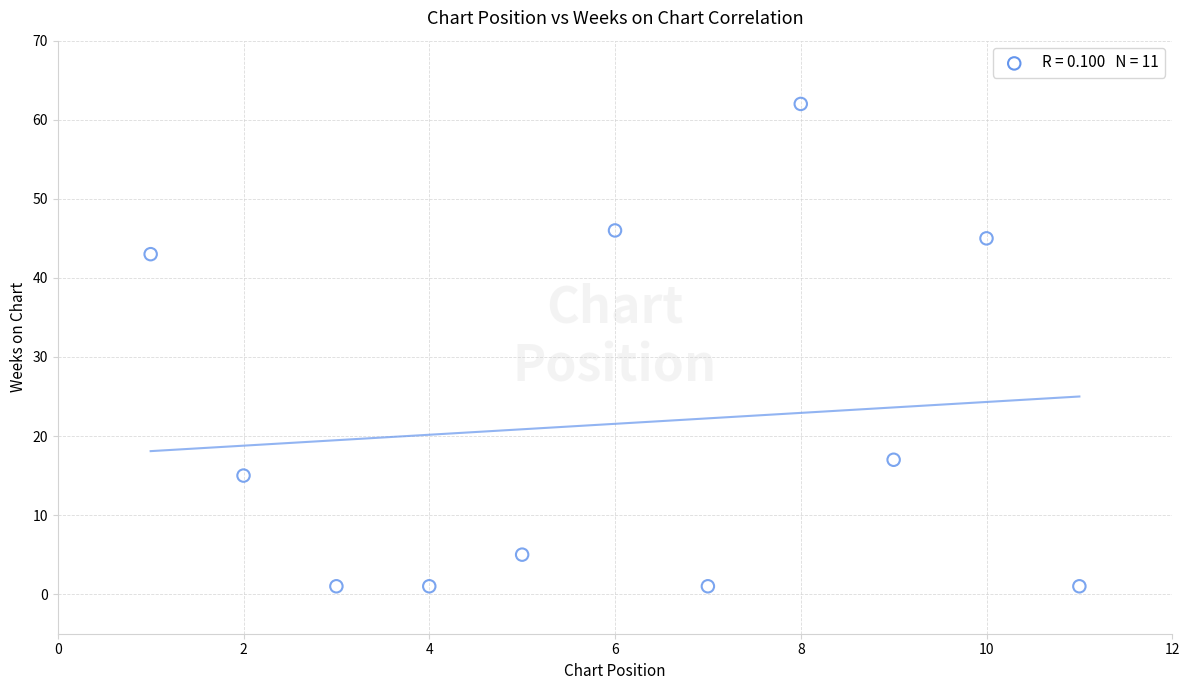

What Y value in the scatter plot is closest to 31?

43